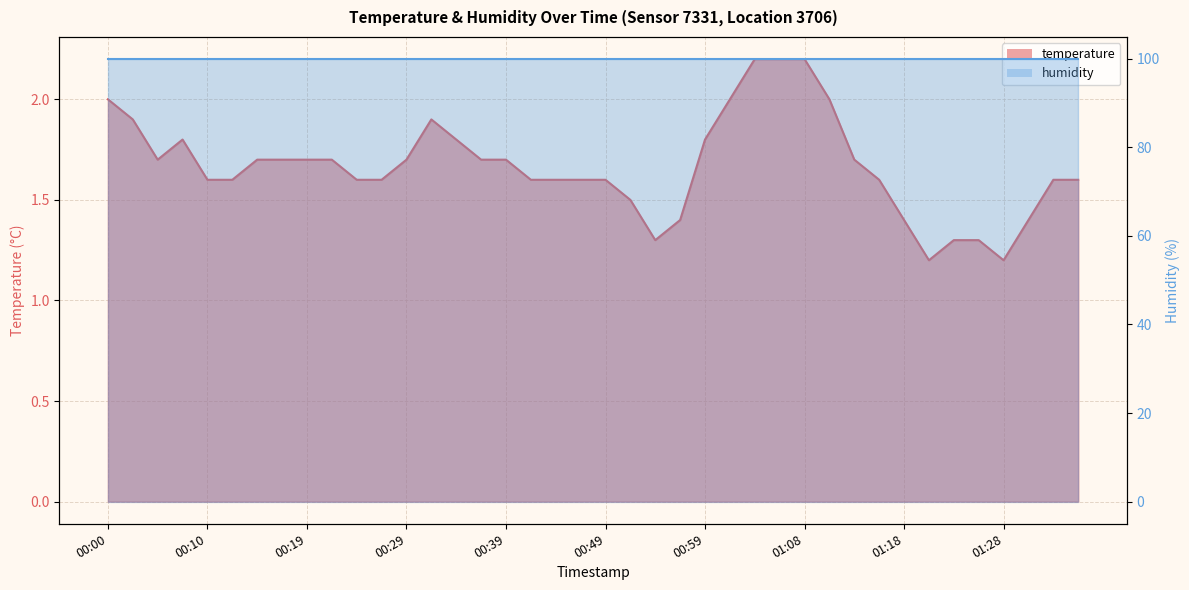

List the labels in order of value, smallest first.

01:21, 01:28, 00:54, 01:23, 01:26, 00:56, 01:18, 01:31, 00:51, 00:10, 00:12, 00:24, 00:27, 00:41, 00:44, 00:46, 00:49, 01:16, 01:33, 01:35, 00:05, 00:14, 00:17, 00:19, 00:22, 00:29, 00:37, 00:39, 01:13, 00:07, 00:34, 00:59, 00:02, 00:32, 00:00, 01:01, 01:11, 01:04, 01:06, 01:08